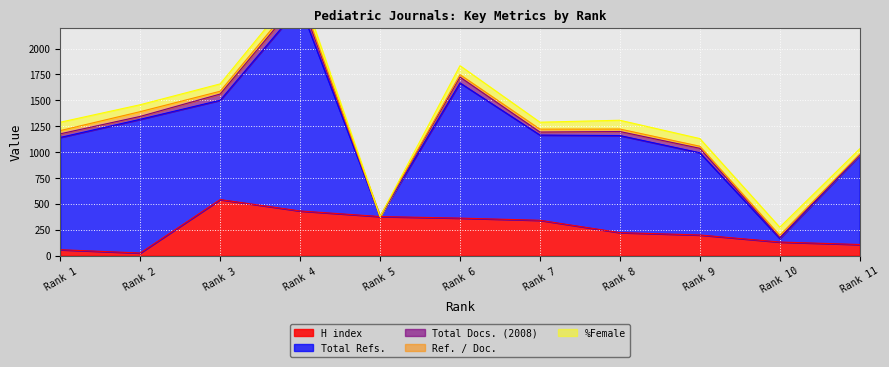

What is the spread (max minus min) of values at 2?

1265